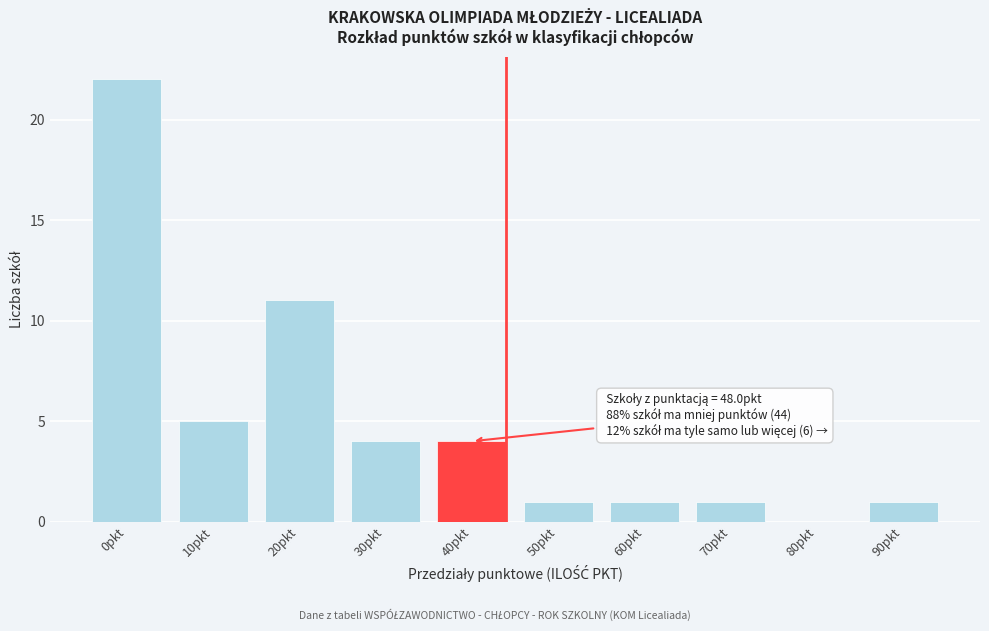

Reading left to right, transcribe all the data shown in this chart.

0pkt=22	10pkt=5	20pkt=11	30pkt=4	40pkt=4	50pkt=1	60pkt=1	70pkt=1	80pkt=0	90pkt=1